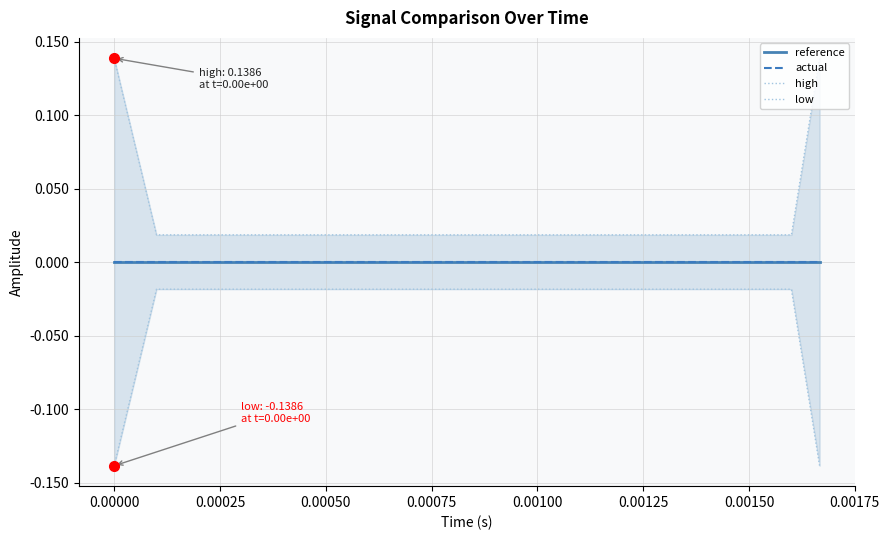

True or false: low and reference cross at least once.

False